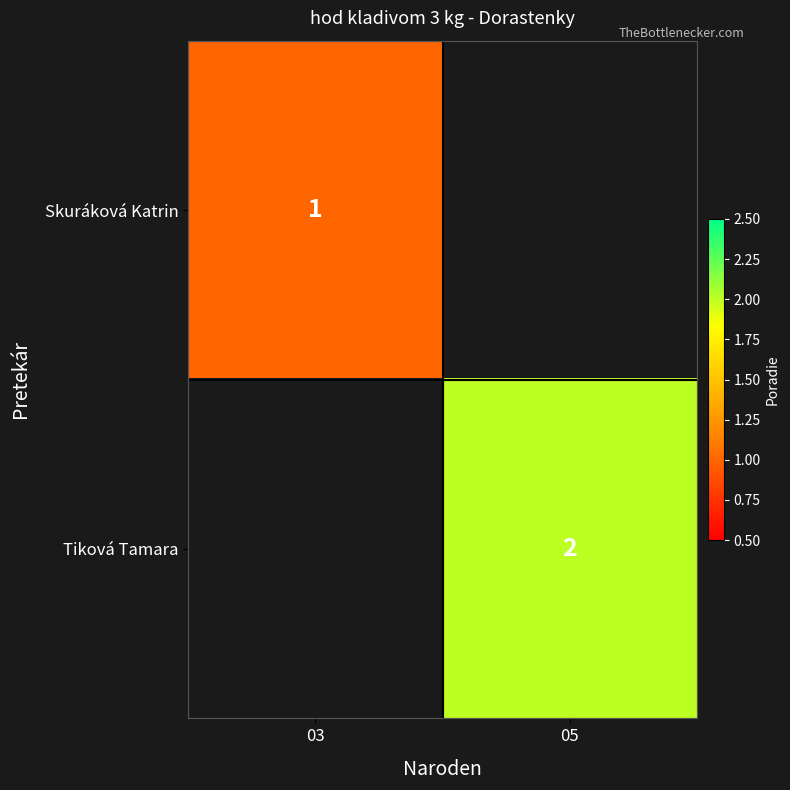

The Skuráková Katrin series shows 1 at 03. True or false?

True